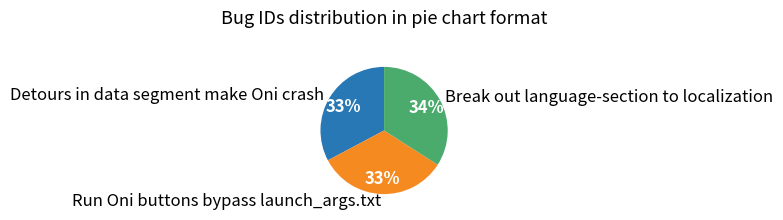

What percentage is the Detours in data segment make Oni crash slice, to the nearest percent?

33%